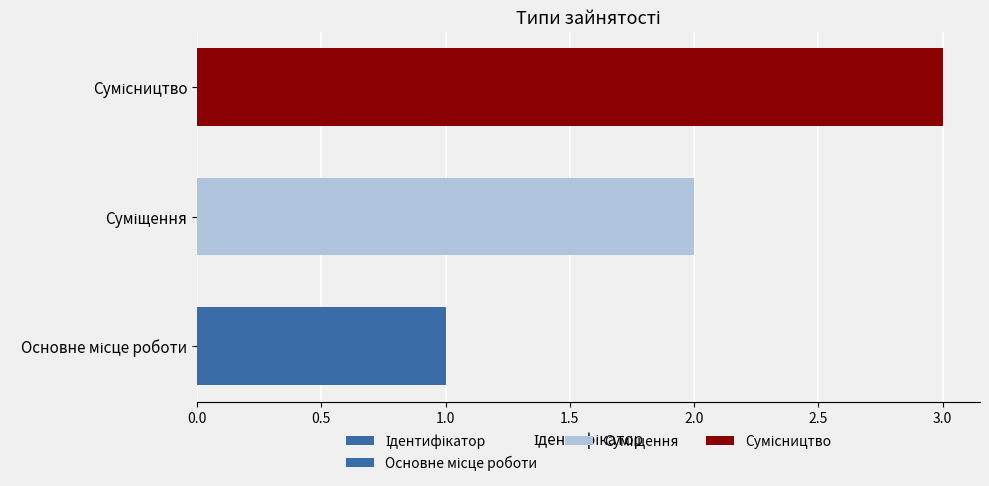

What is the maximum value shown in the chart?

3